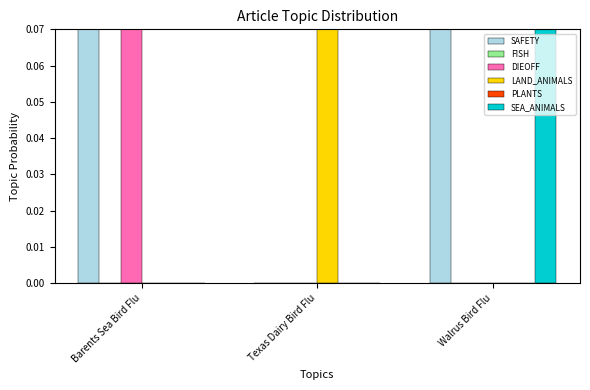

What position from the left is Barents Sea Bird Flu?

1